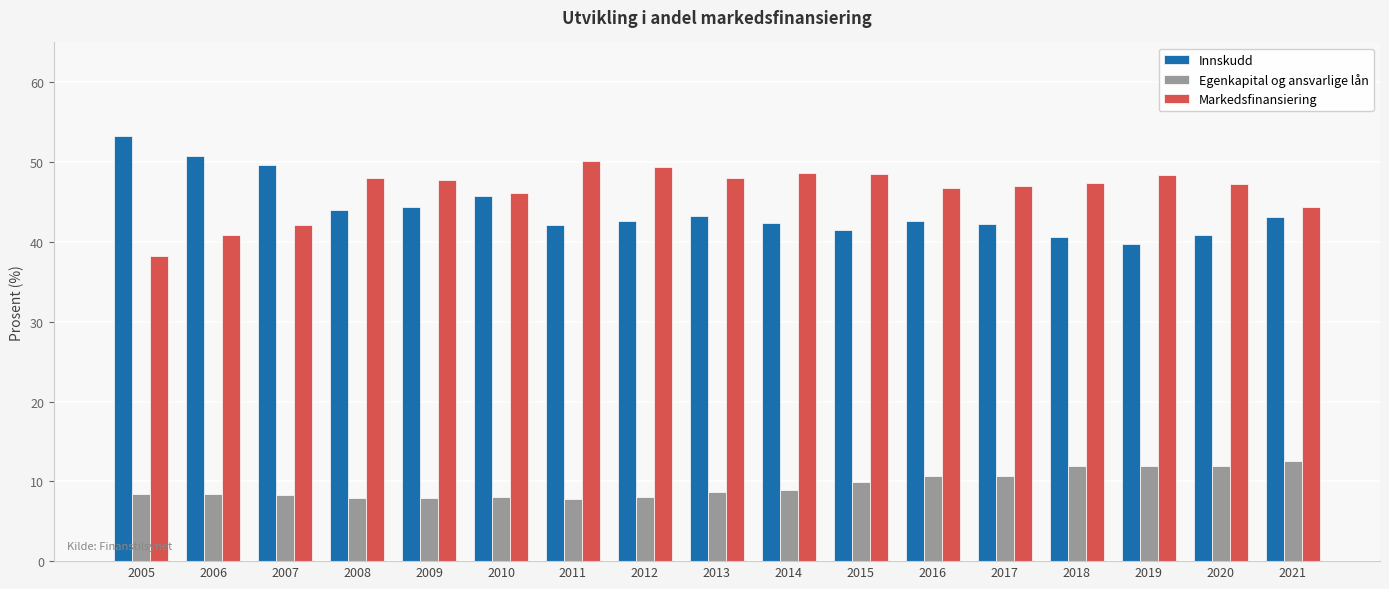

True or false: Egenkapital og ansvarlige lån has a value of 2.5 at 2018.

False